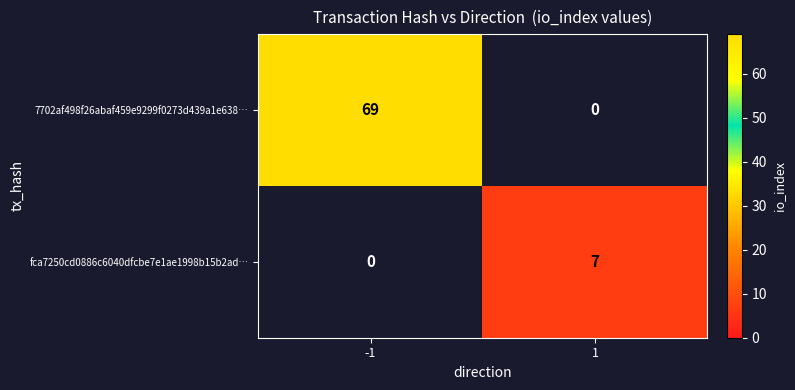

What is the maximum value shown in the chart?

69